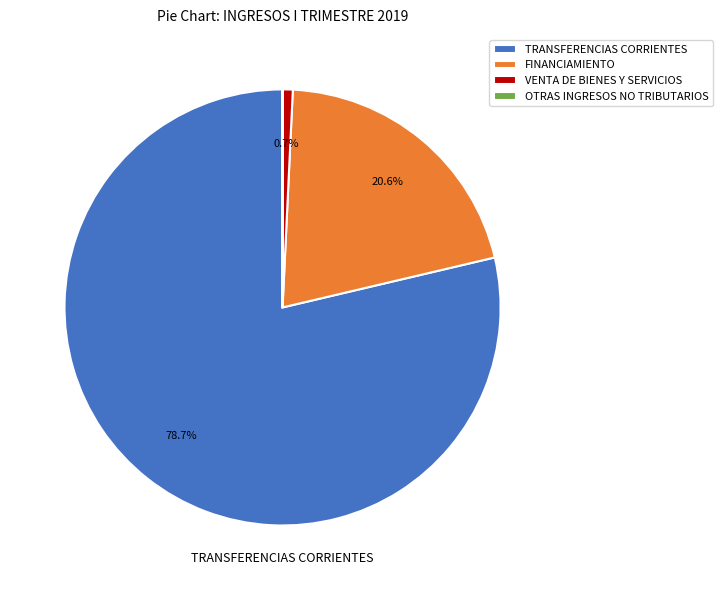

To the nearest percent, what is the difference between the largest and smallest slice percentages?

79%